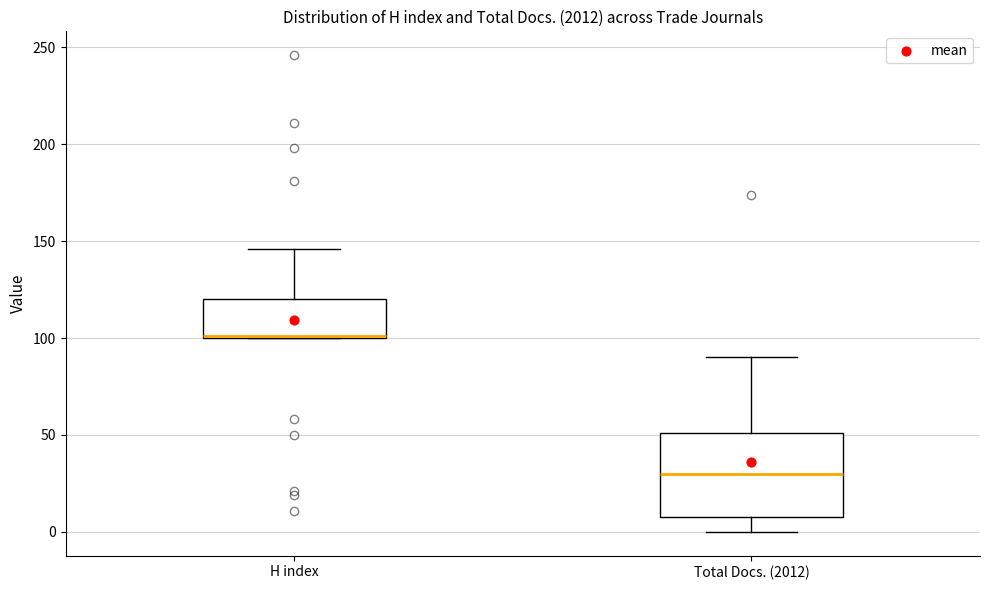

Reading left to right, read every box against the y-axis: the position of its median line, the range the box covers, and the ends of its whiskers. The values are not printed on the chart, so give them approximately, as read against the axis.

H index: median 100 (drawn on the box's lower edge), box 100 to 120, whiskers 100 to 145
Total Docs. (2012): median 30, box 10 to 50, whiskers 0 to 90